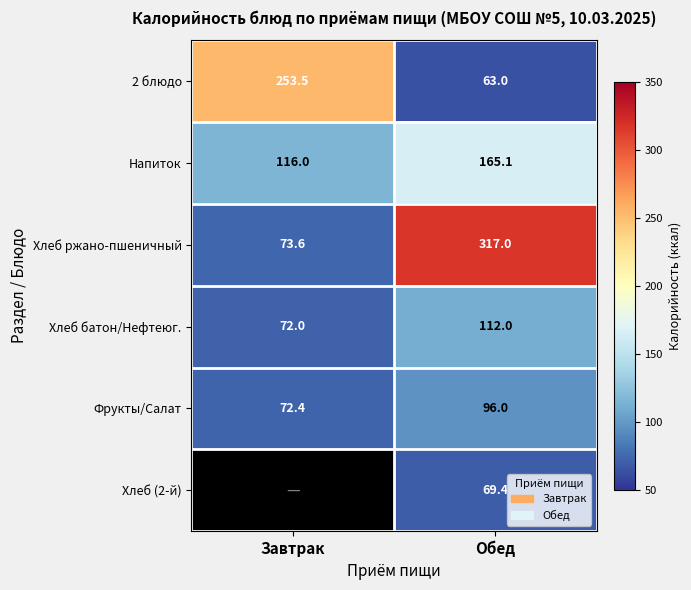

What is the minimum value for Фрукты/Салат?

72.4